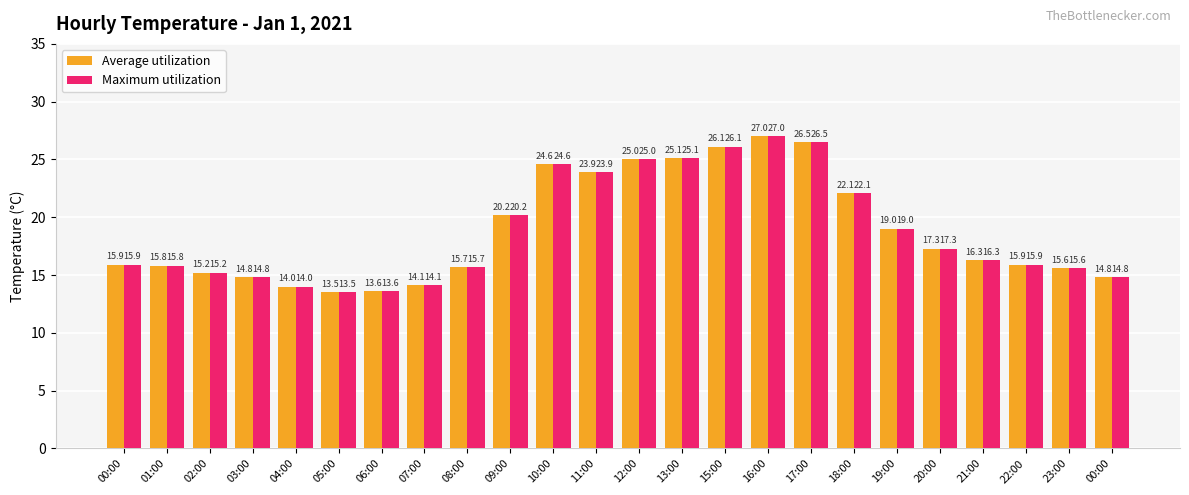

What are all the series names shown in the legend?

Average utilization, Maximum utilization